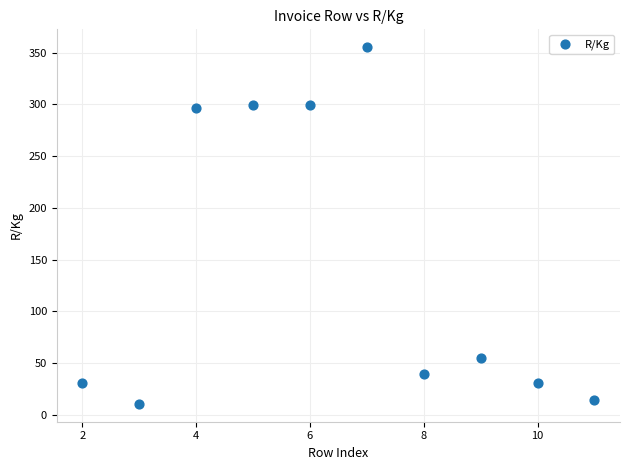

What is the average Y value?

143.0